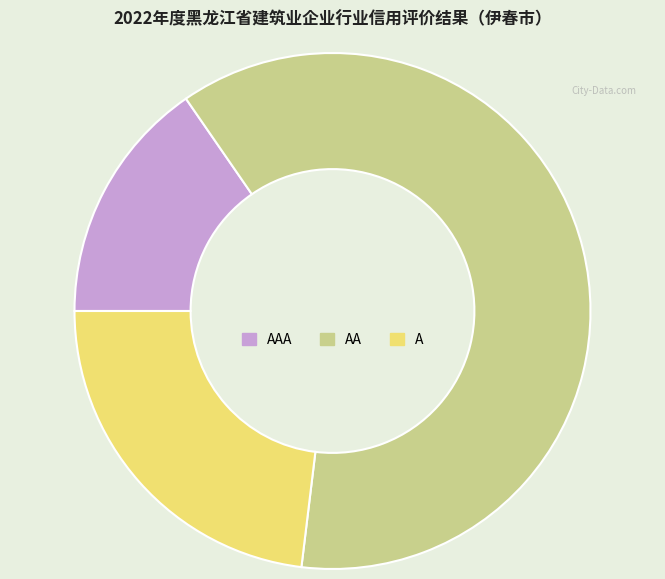

Which slice is the smallest?

AAA